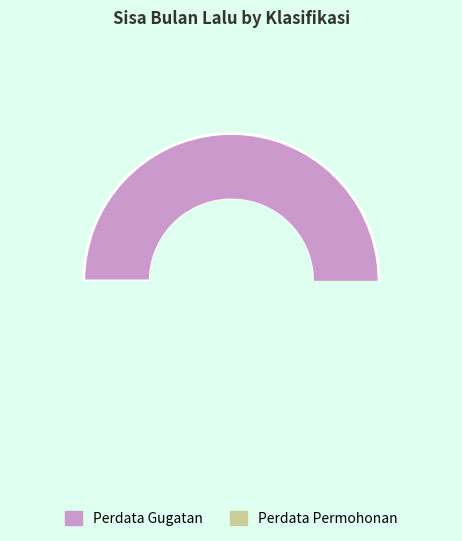

Is there any slice that represents more than half of the pie?

Yes